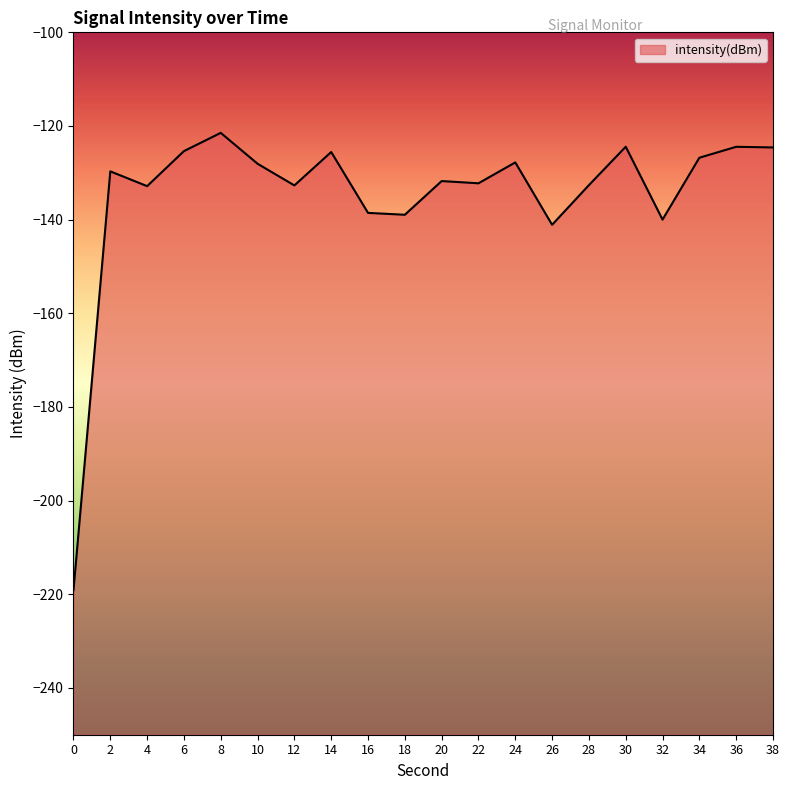

List the labels in order of value, smallest first.

0, 26, 32, 18, 16, 4, 12, 28, 22, 20, 2, 10, 24, 34, 14, 6, 38, 36, 30, 8